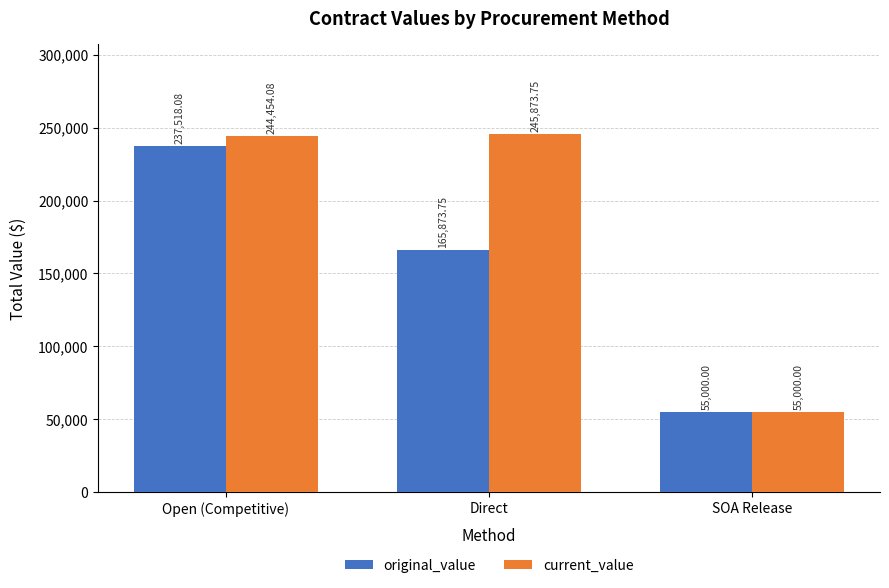

What is the sum of all current_value values?

545327.8